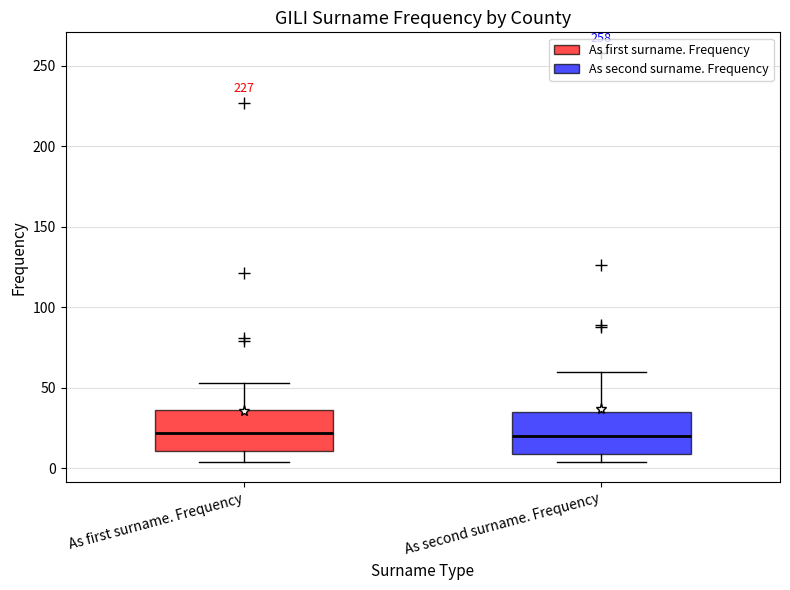

Reading left to right, read every box against the y-axis: the position of its median line, the range the box covers, and the ends of its whiskers. The values are not printed on the chart, so give them approximately, as read against the axis.

As first surname. Frequency: median 20, box 10 to 35, whiskers 5 to 55
As second surname. Frequency: median 20, box 10 to 35, whiskers 5 to 60